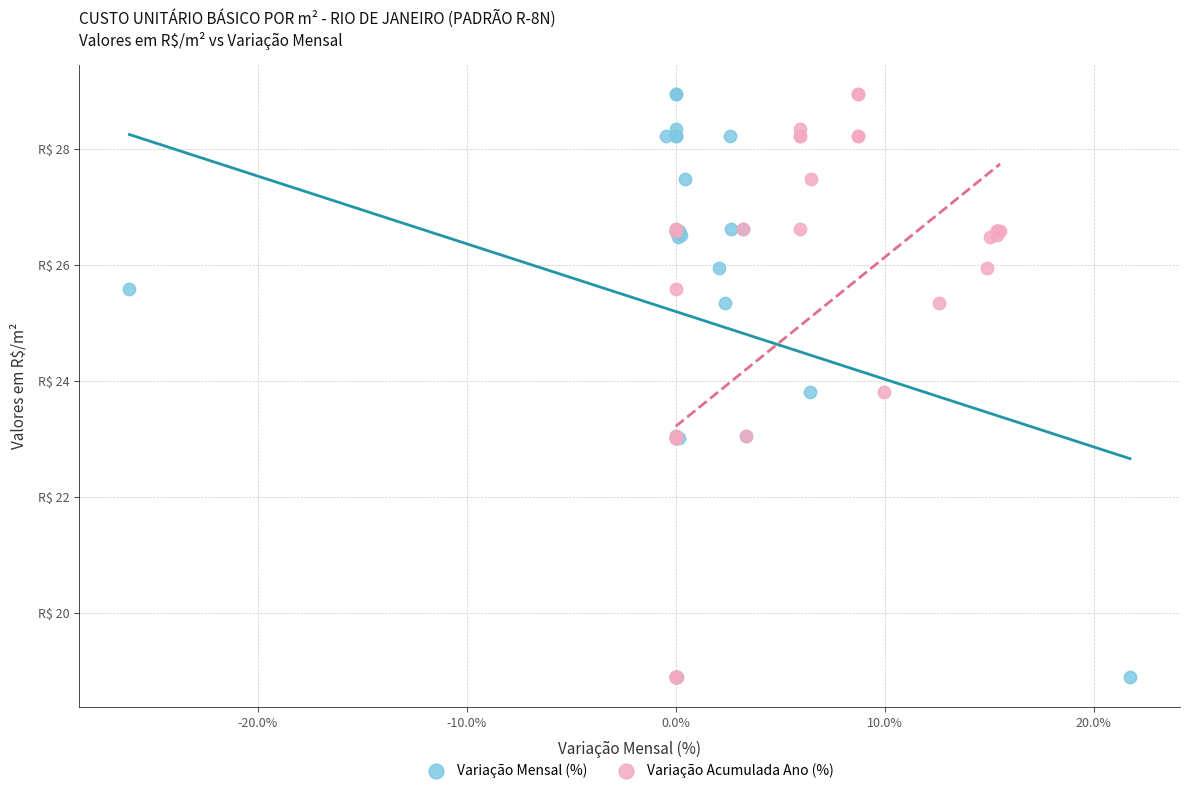

What are all the series names shown in the legend?

Variação Mensal (%), Variação Acumulada Ano (%)